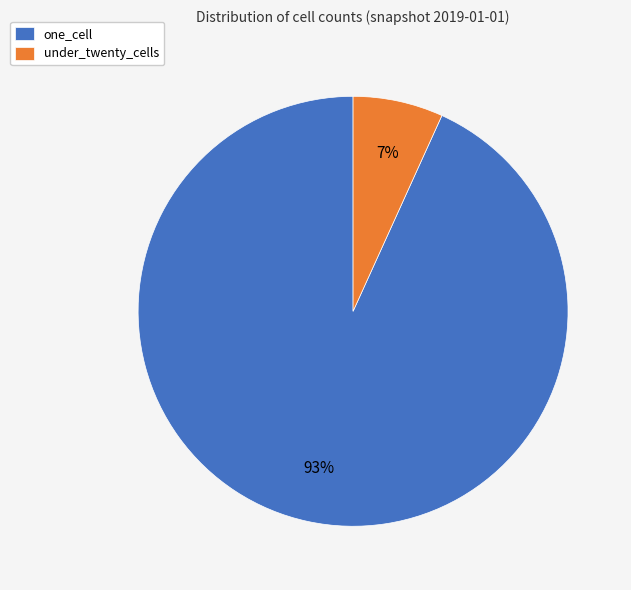

How many slices are in this pie chart?

2